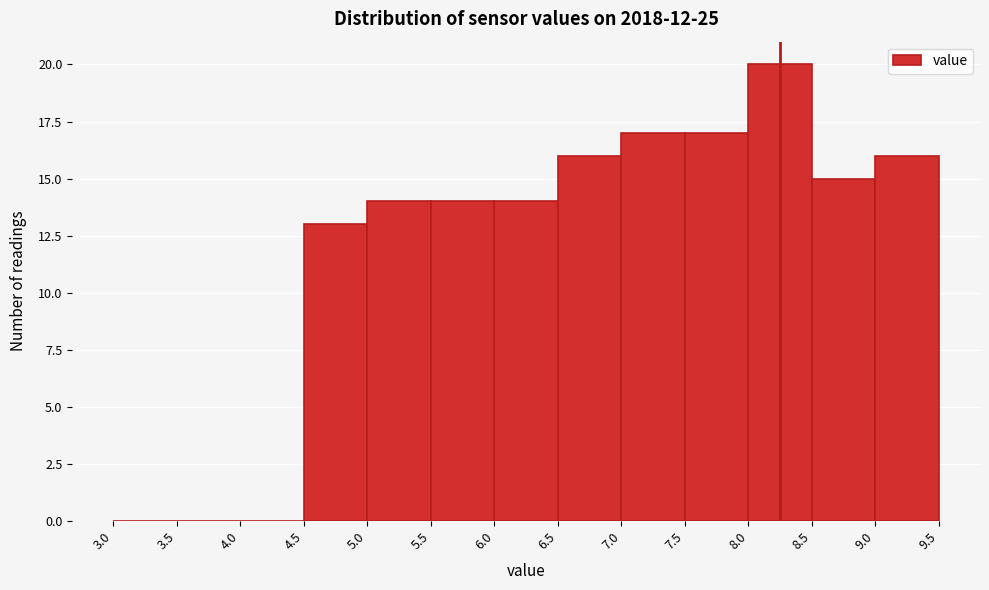

Reading left to right, transcribe this chart: for each bar, give the range it covers on the x-axis and its height. The values are not printed on the chart, so give them approximately, as read against the axis.

3.0 to 3.5: 0
3.5 to 4.0: 0
4.0 to 4.5: 0
4.5 to 5.0: 13
5.0 to 5.5: 14
5.5 to 6.0: 14
6.0 to 6.5: 14
6.5 to 7.0: 16
7.0 to 7.5: 17
7.5 to 8.0: 17
8.0 to 8.5: 20
8.5 to 9.0: 15
9.0 to 9.5: 16